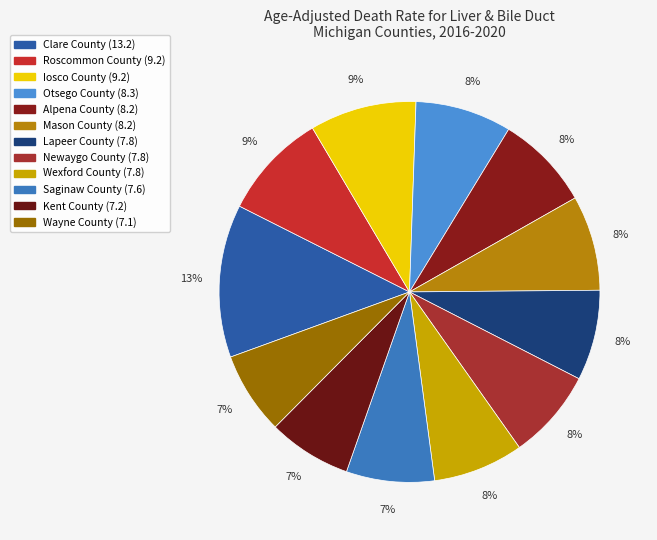

Is Lapeer County the majority of the pie?

No